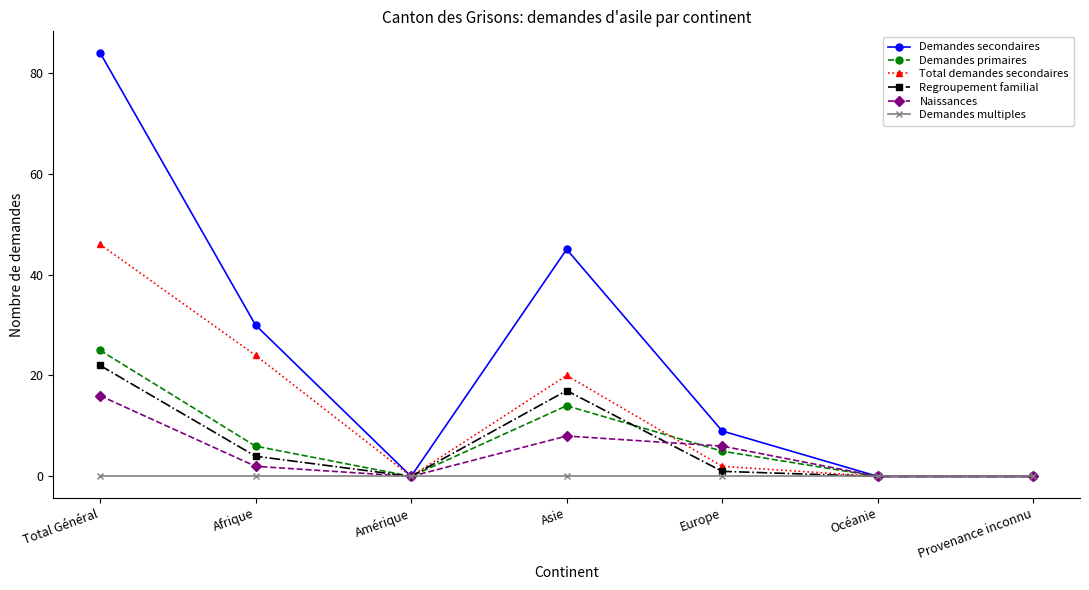

How many values in the Naissances series are below 2?

3